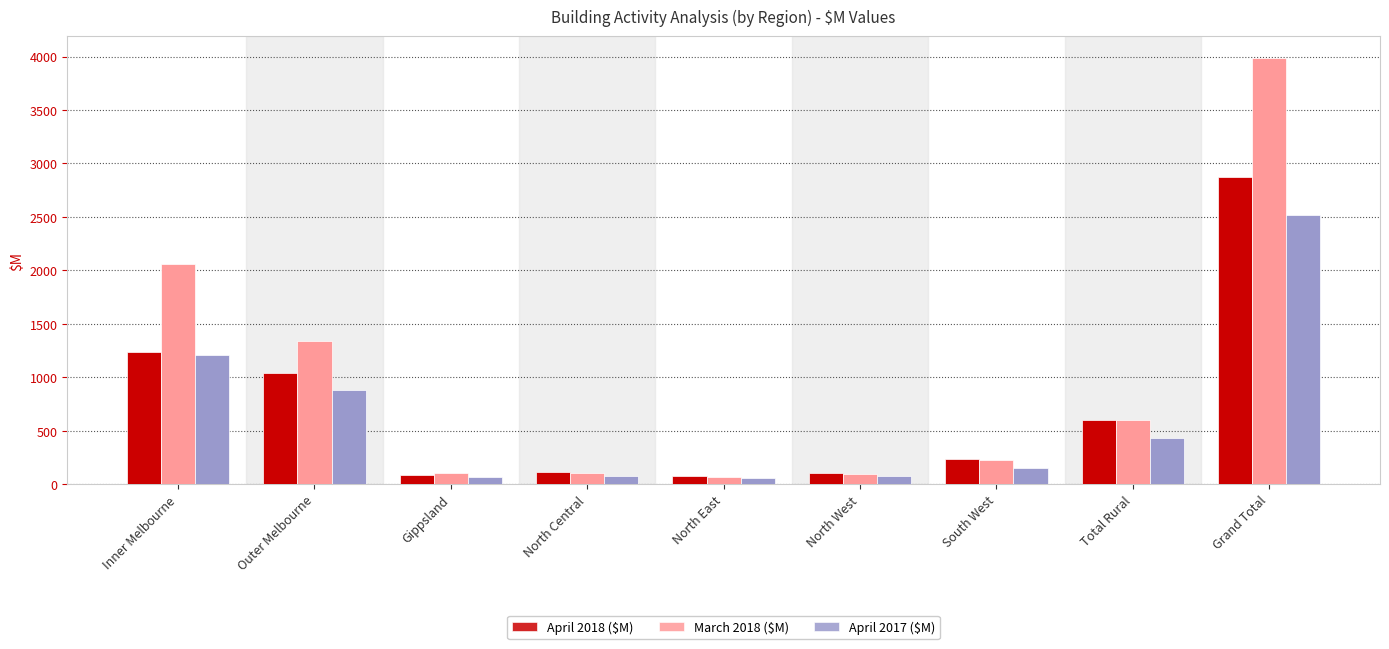

Which category has the highest value in the April 2018 ($M) series?

Grand Total